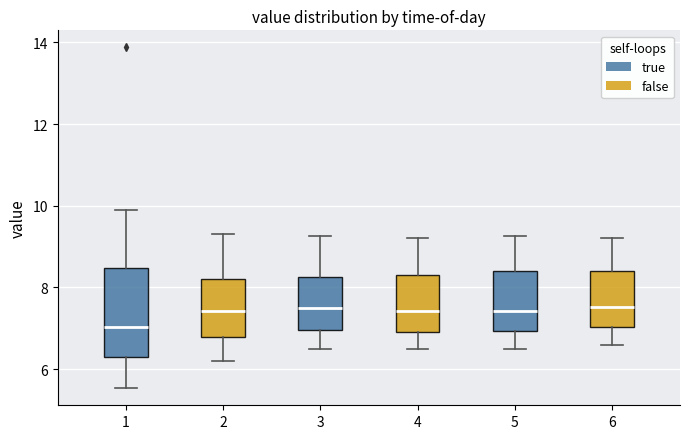

Which box is the tallest, from its lower edge to its upper edge?

1